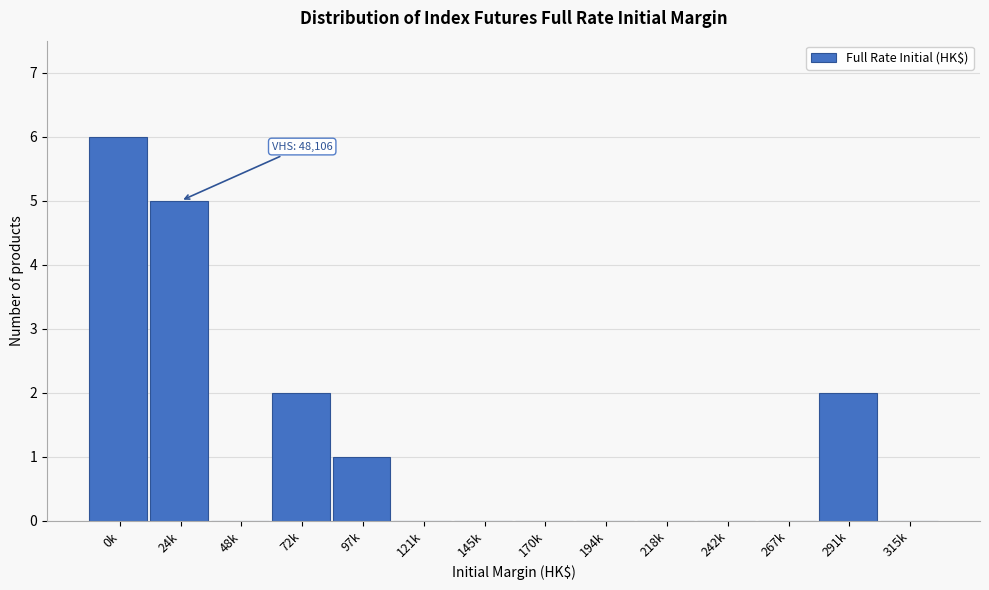

Reading left to right, list all the values displayed in this chart.

0k=6	24k=5	48k=0	72k=2	97k=1	121k=0	145k=0	170k=0	194k=0	218k=0	242k=0	267k=0	291k=2	315k=0